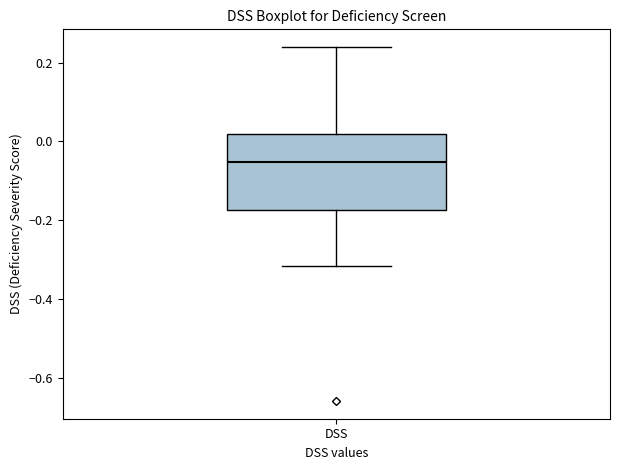

Transcribe this box plot: give where the median line is, the range the box spans, and where the two whiskers end, as read against the y-axis. The values are not printed on the chart, so give them approximately, as read against the axis.

median -0.06, box -0.18 to 0.02, whiskers -0.32 to 0.24